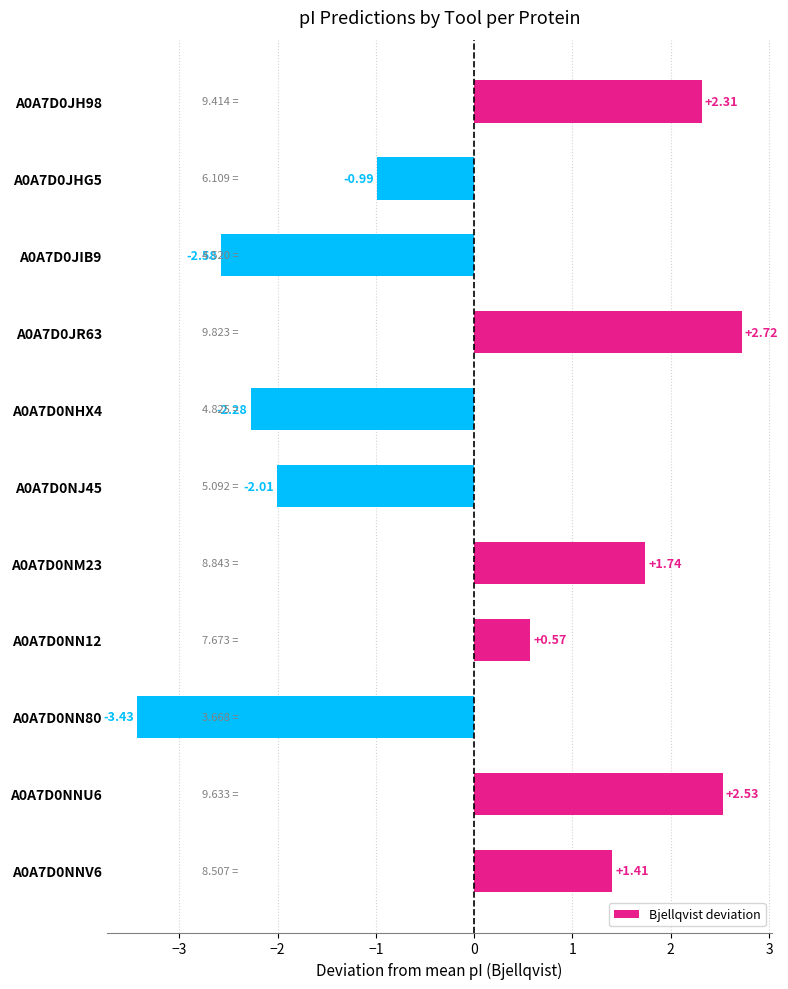

What is the change in value from A0A7D0JR63 to A0A7D0NNV6?

-1.3